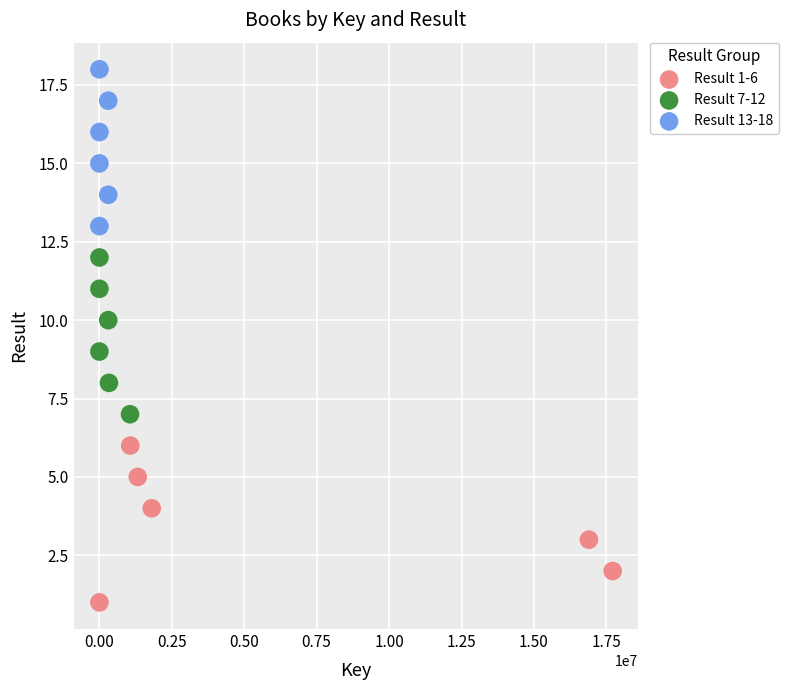

Which series reaches the minimum Y coordinate?

Result 1-6